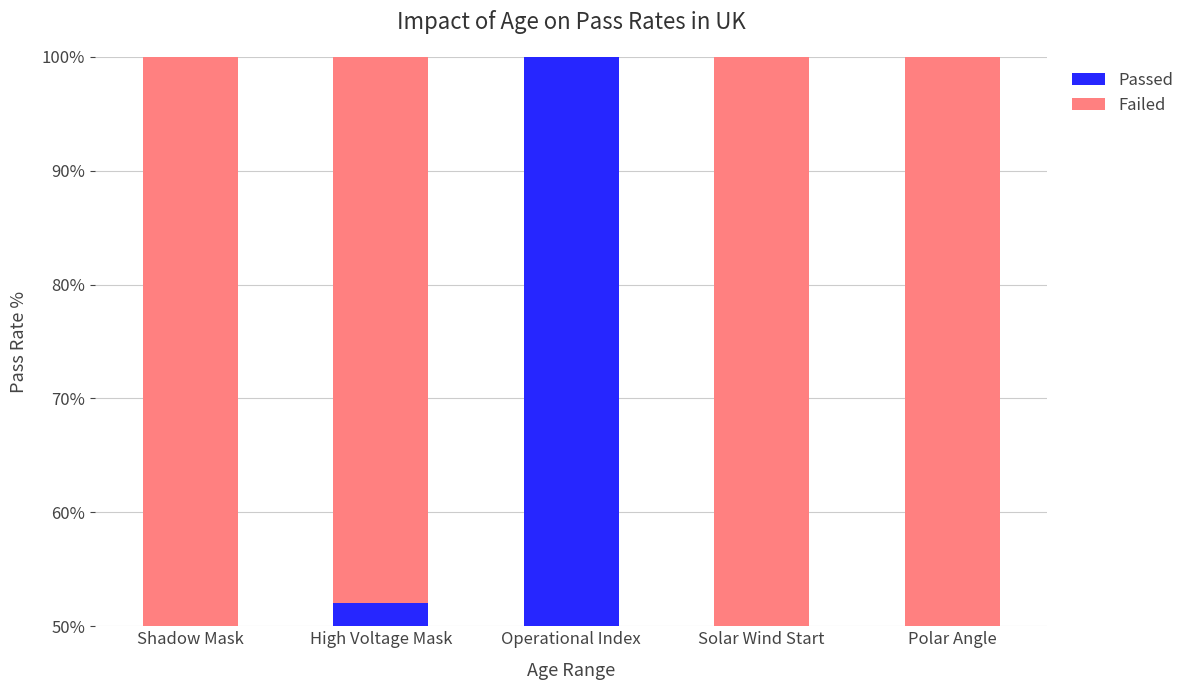

What is the difference between the second highest and second lowest values in the Failed series?

2.1